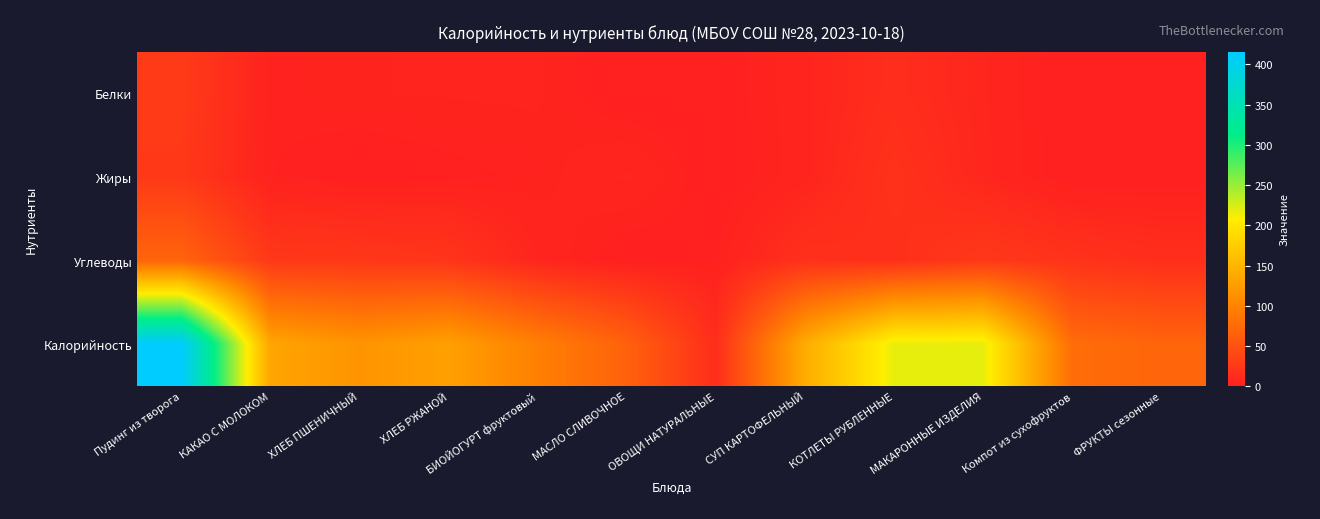

Which series has the widest spread of values?

Калорийность